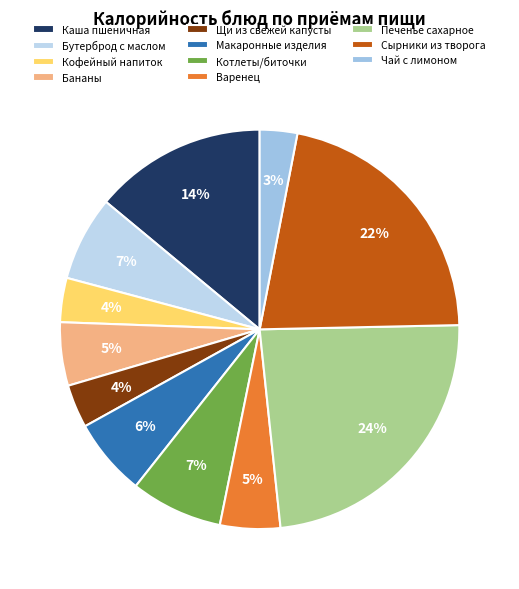

Do Кофейный напиток and Котлеты/биточки together represent more than half of the pie?

No